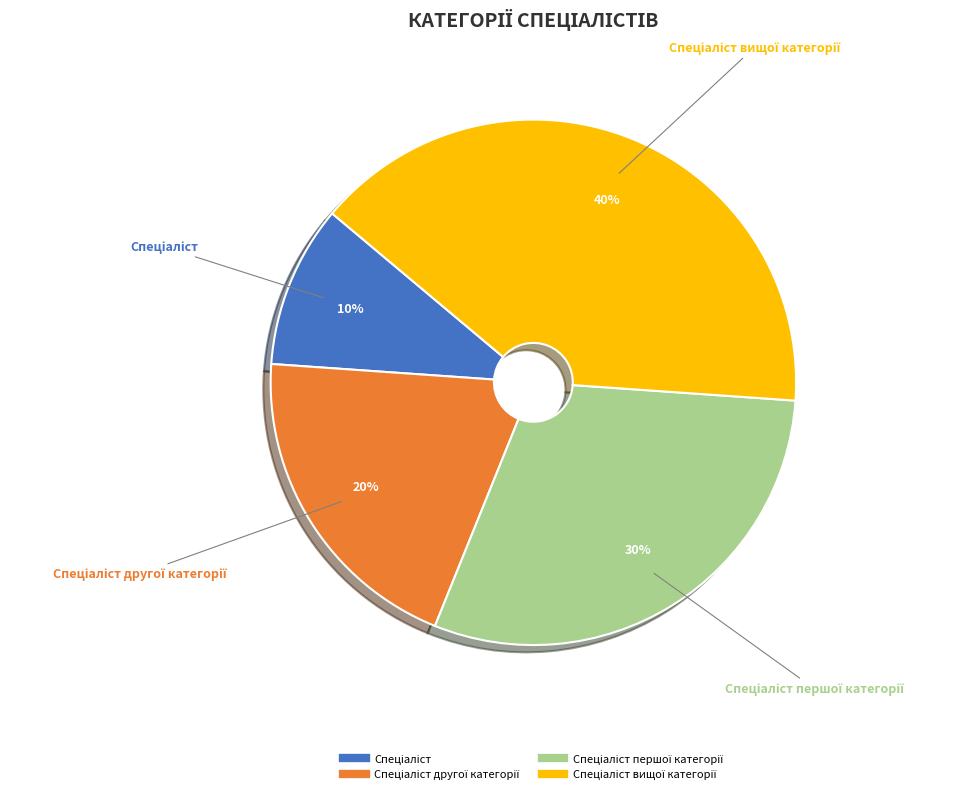

To the nearest percent, what is the average slice percentage?

25%